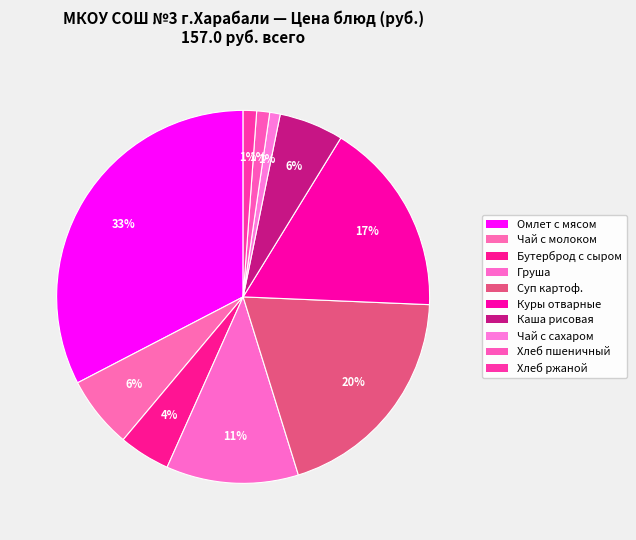

Rank the categories by value from highest to lowest.

Омлет смешан. с мясными продуктами, Суп картофельный с мясными фрикадельк., Куры отварные, Груша, Чай с молоком и сахаром, Каша рисовая рассыпчатая, Бутерброд с сыром, Хлеб ржаной, Хлеб пшеничный, Чай с сахаром